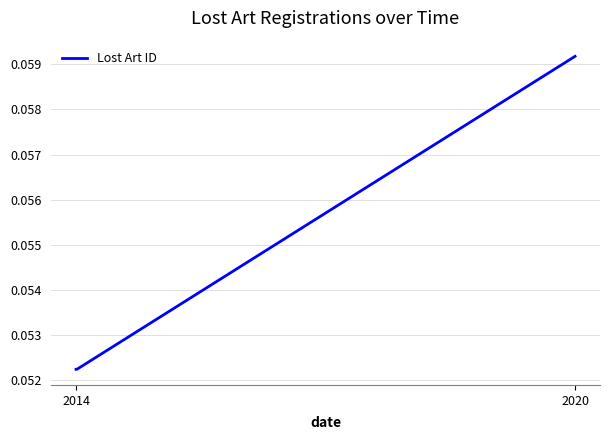

How many lines are shown in the chart?

1